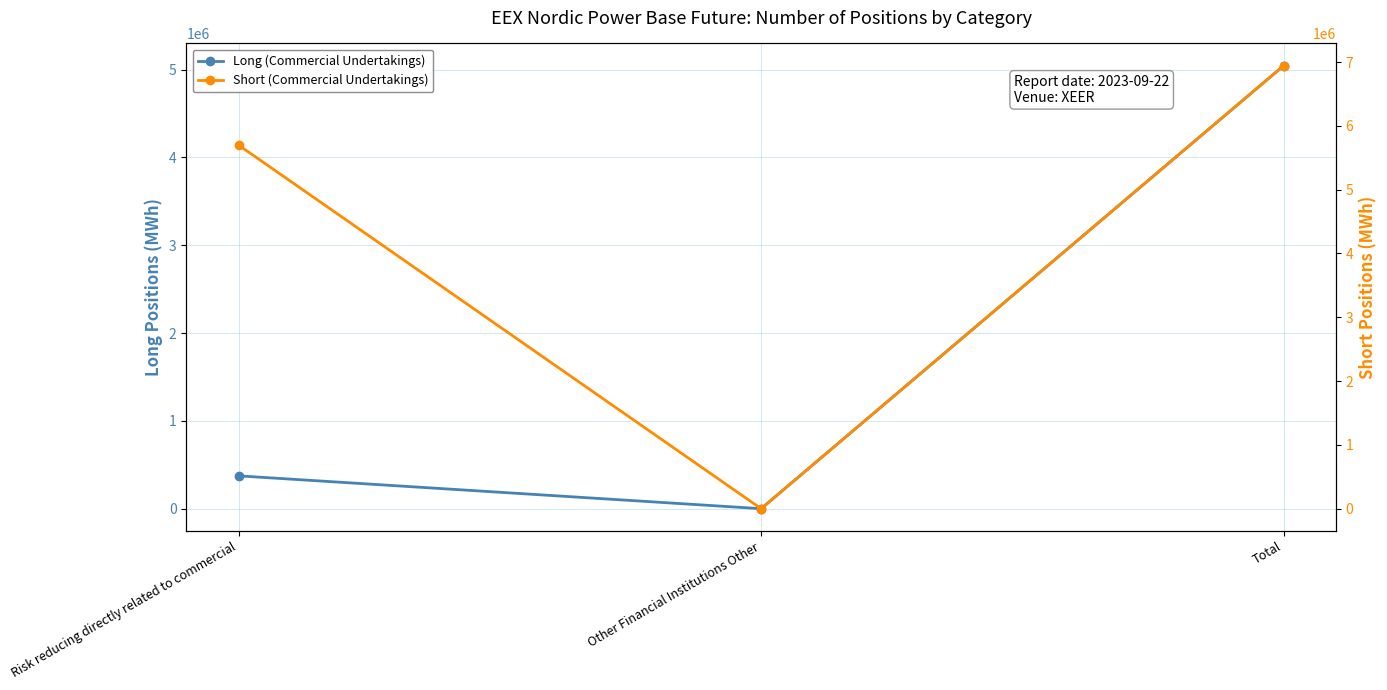

Reading left to right, transcribe all the data shown in this chart.

Long (Commercial Undertakings): Risk reducing directly related to commercial=373762	Other Financial Institutions Other=0	Total=5044911
Short (Commercial Undertakings): Risk reducing directly related to commercial=5699563	Other Financial Institutions Other=0	Total=6945194